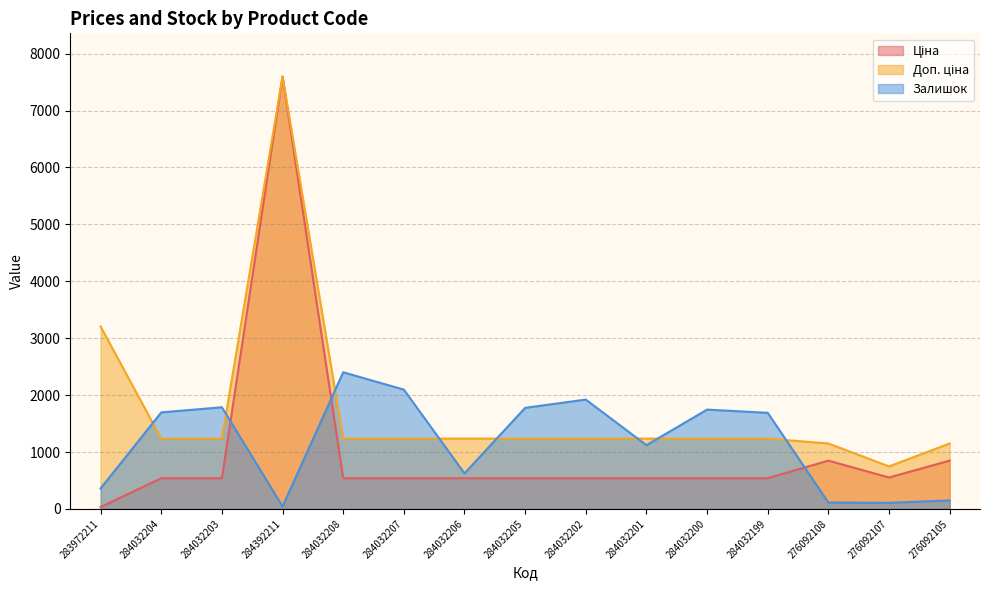

Reading left to right, list all the values displayed in this chart.

Ціна: 32.0	539.0	539.0	7596.5	539.0	539.0	539.0	539.0	539.0	539.0	539.0	539.0	848.4	551.5	848.4
Доп. ціна: 3205.0	1235.4	1235.4	7596.5	1235.4	1235.4	1235.4	1235.4	1235.4	1235.4	1235.4	1235.4	1149.7	747.0	1149.7
Залишок: 360.0	1696.0	1786.0	43.0	2401.0	2096.0	624.0	1776.0	1921.0	1120.0	1745.0	1688.0	112.0	107.0	149.0